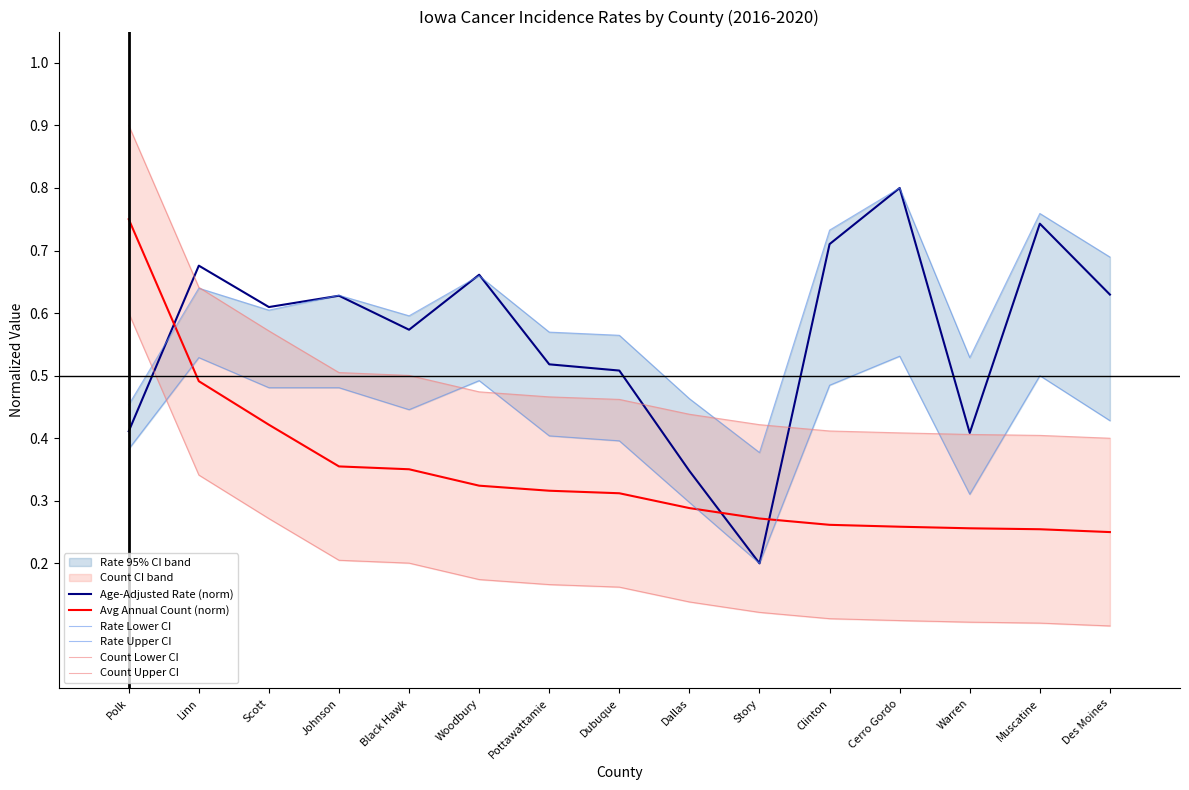

What is the difference between the Rate Upper CI values at Muscatine and Linn?

0.1